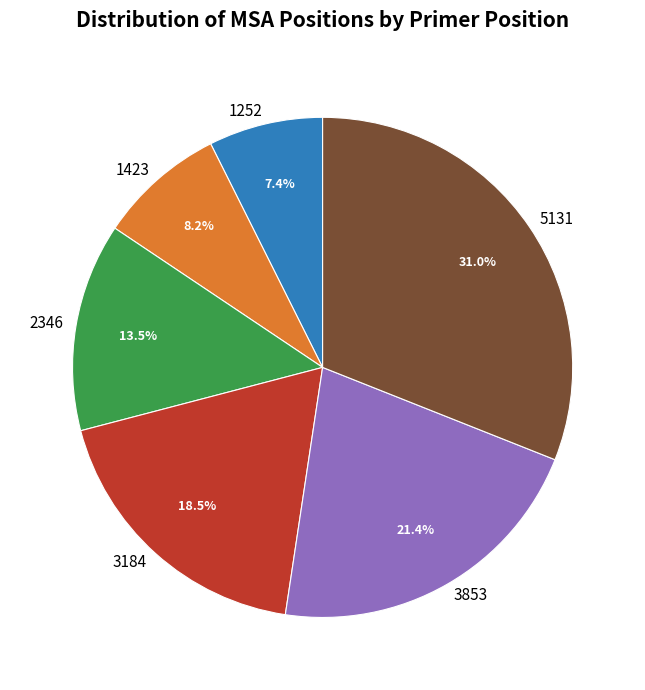

To the nearest percent, what percentage of the pie is 3853?

21%